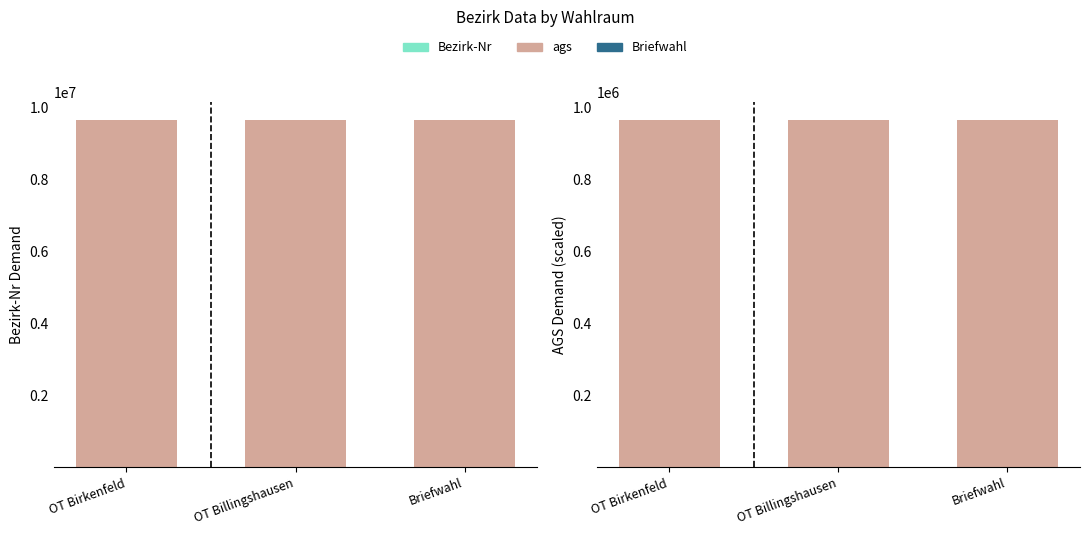

Where is ags nearest to the value 967711?

OT Birkenfeld